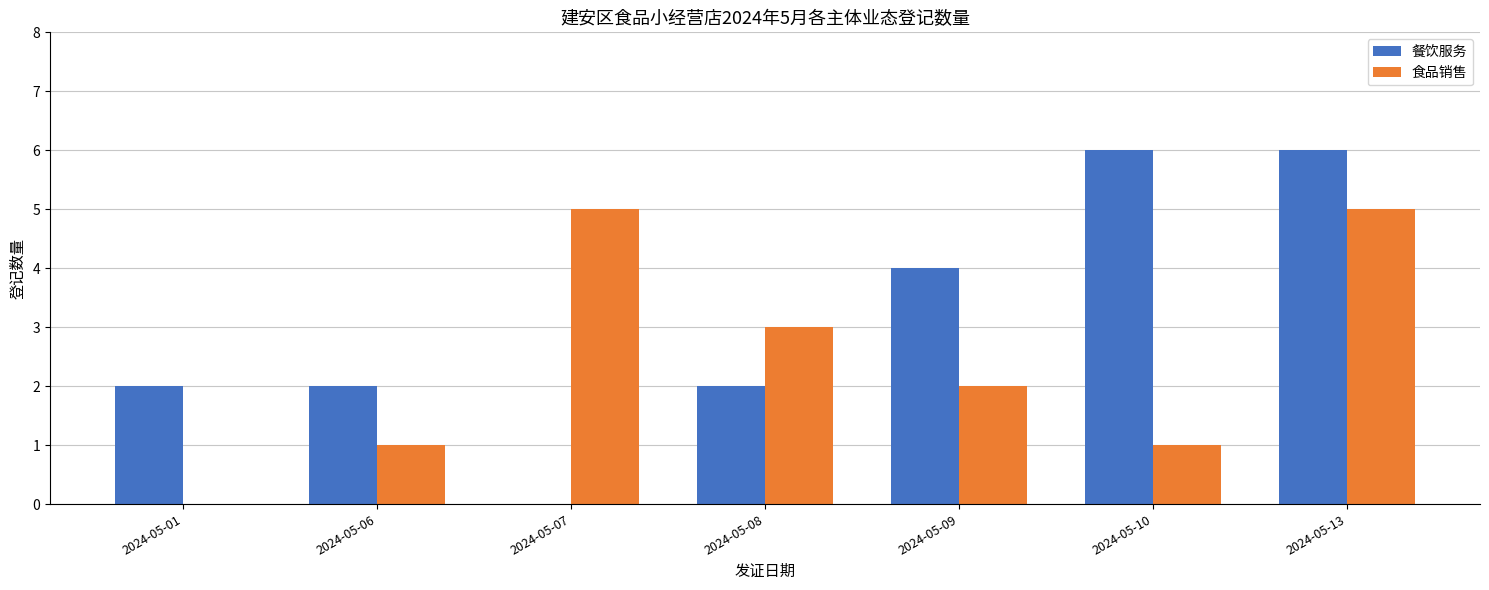

Between 2024-05-06 and 2024-05-08, which series saw the biggest shift?

食品销售